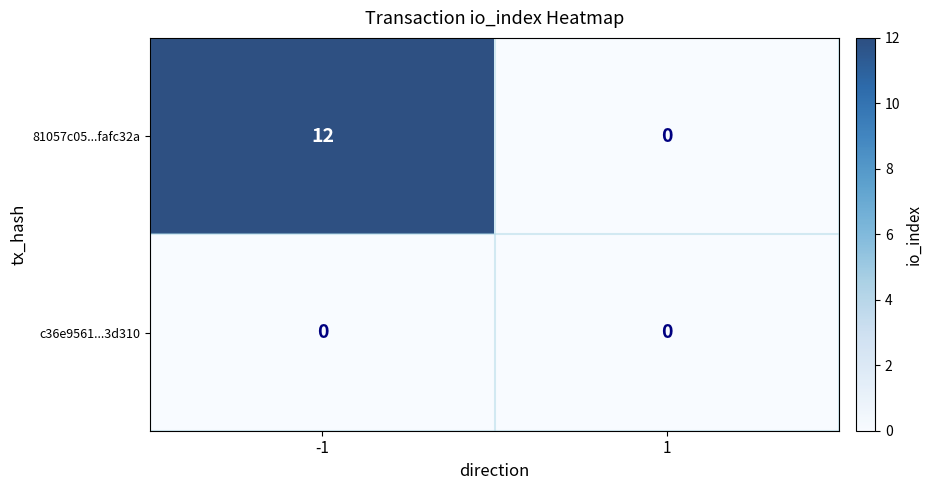

Rank the series at -1 from highest to lowest value.

81057c05...fafc32a, c36e9561...3d310